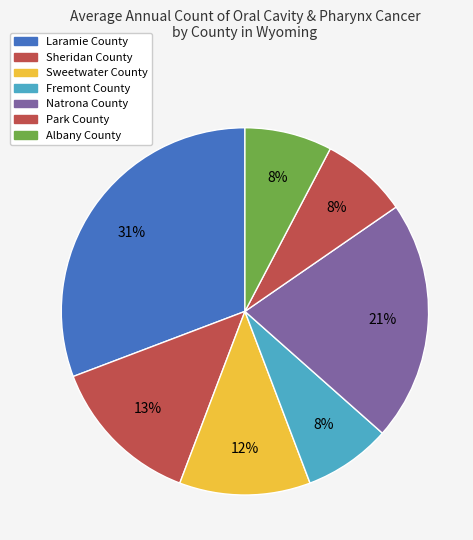

Rank the categories by value from lowest to highest.

Fremont County, Park County, Albany County, Sweetwater County, Sheridan County, Natrona County, Laramie County